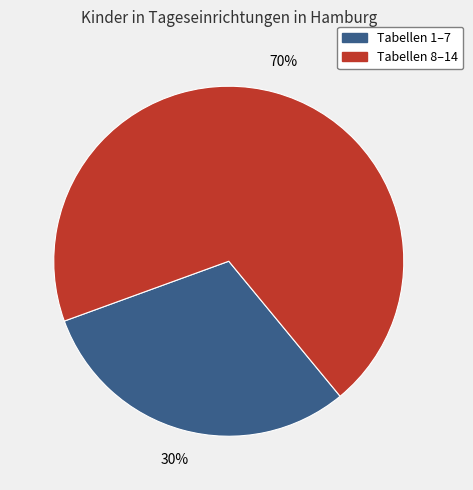

Does any single category account for the majority?

Yes